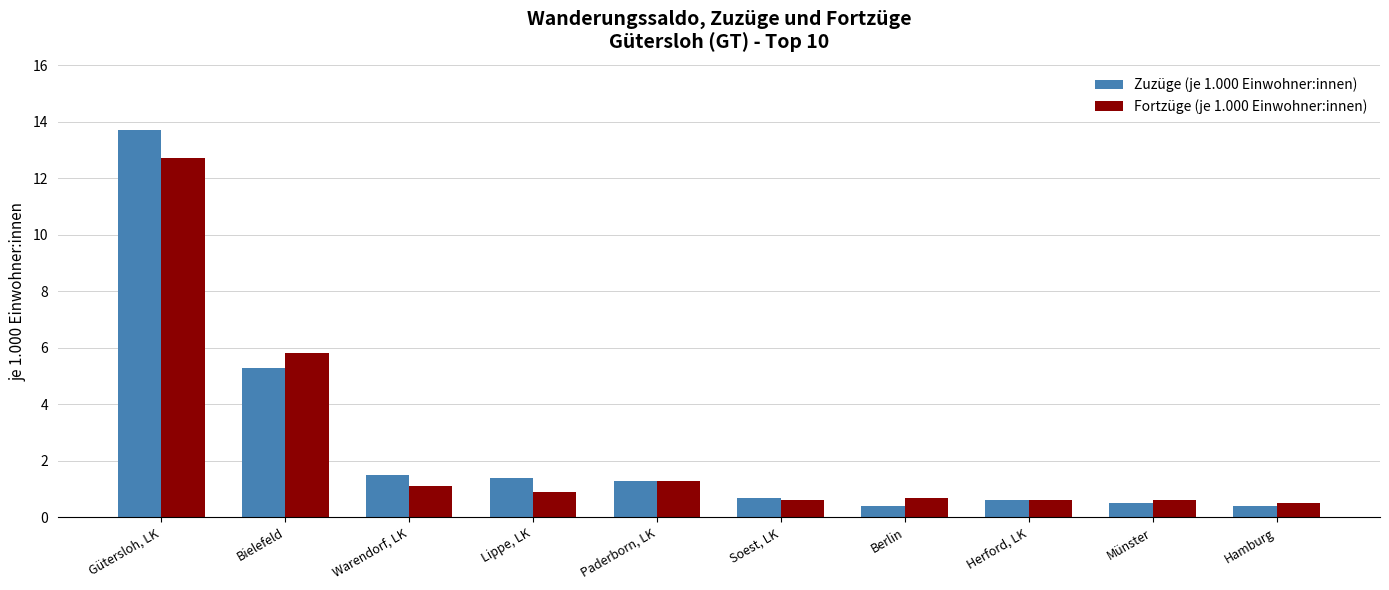

What is the sum of all Fortzüge (je 1.000 Einwohner:innen) values?

24.8